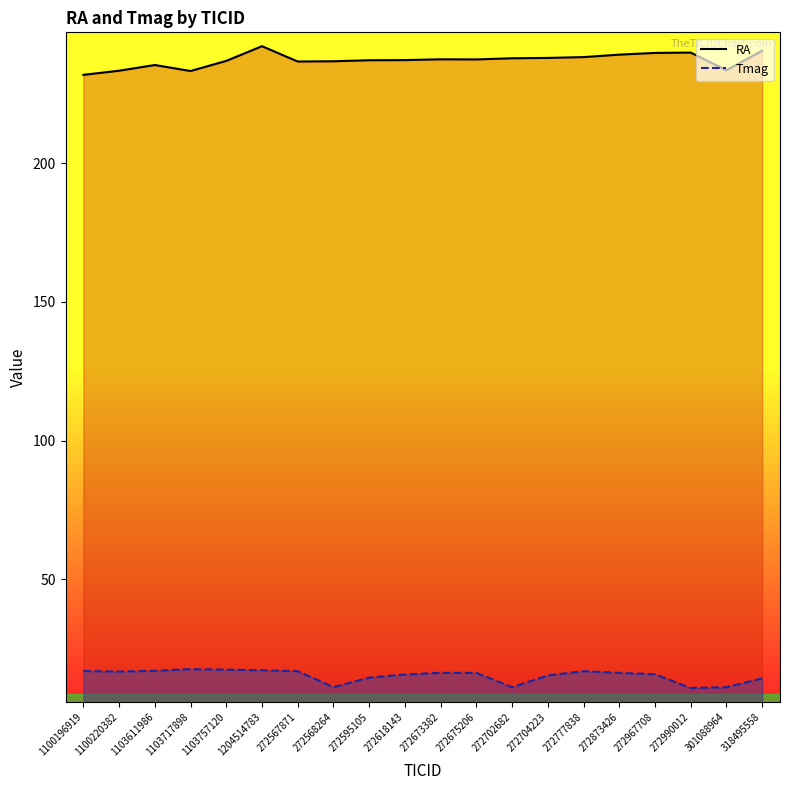

True or false: RA and Tmag intersect in this chart.

False